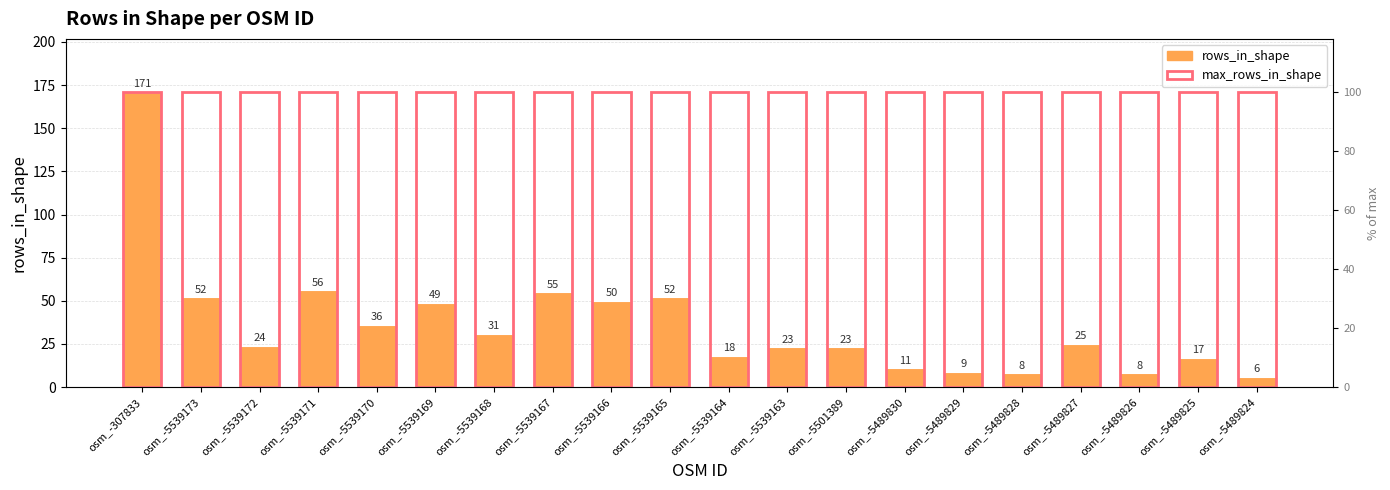

Which series has the widest spread of values?

rows_in_shape